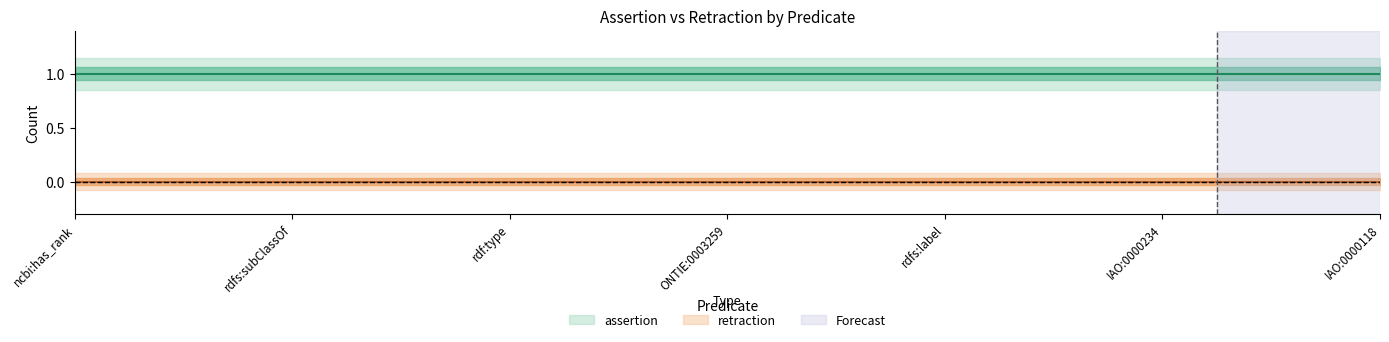

What is the greatest value displayed?

1